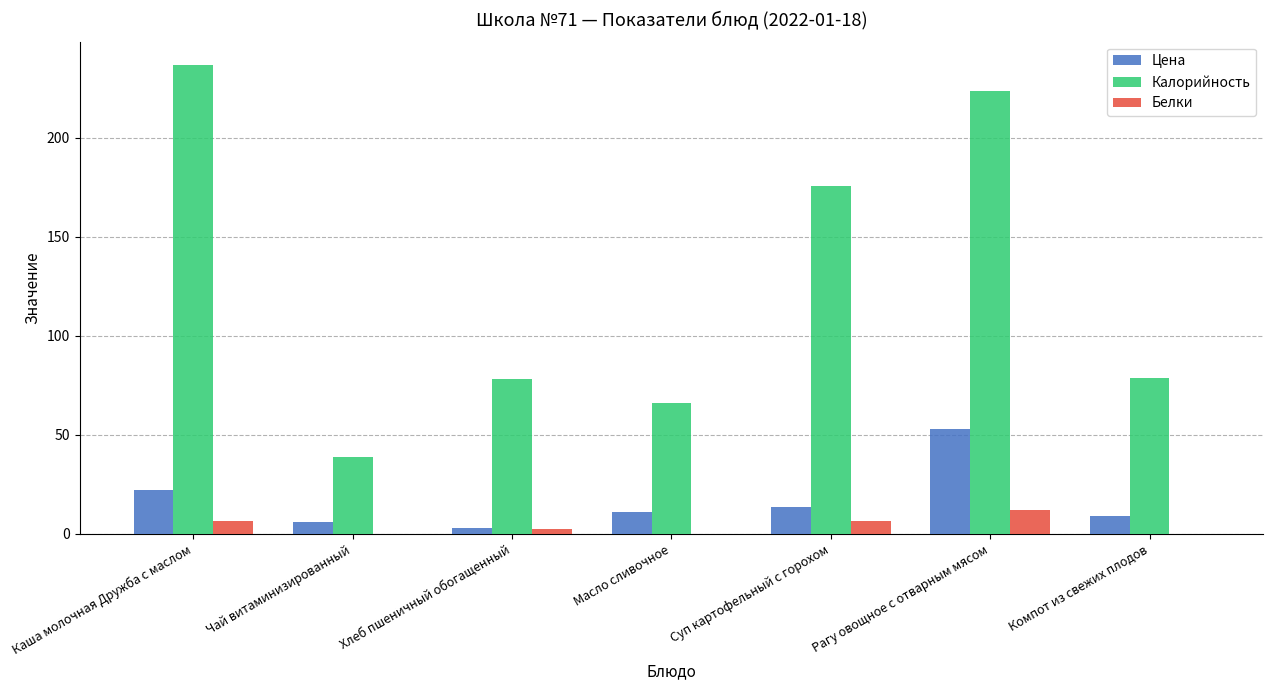

Is it true that Калорийность equals 55.7 at Рагу овощное с отварным мясом?

False